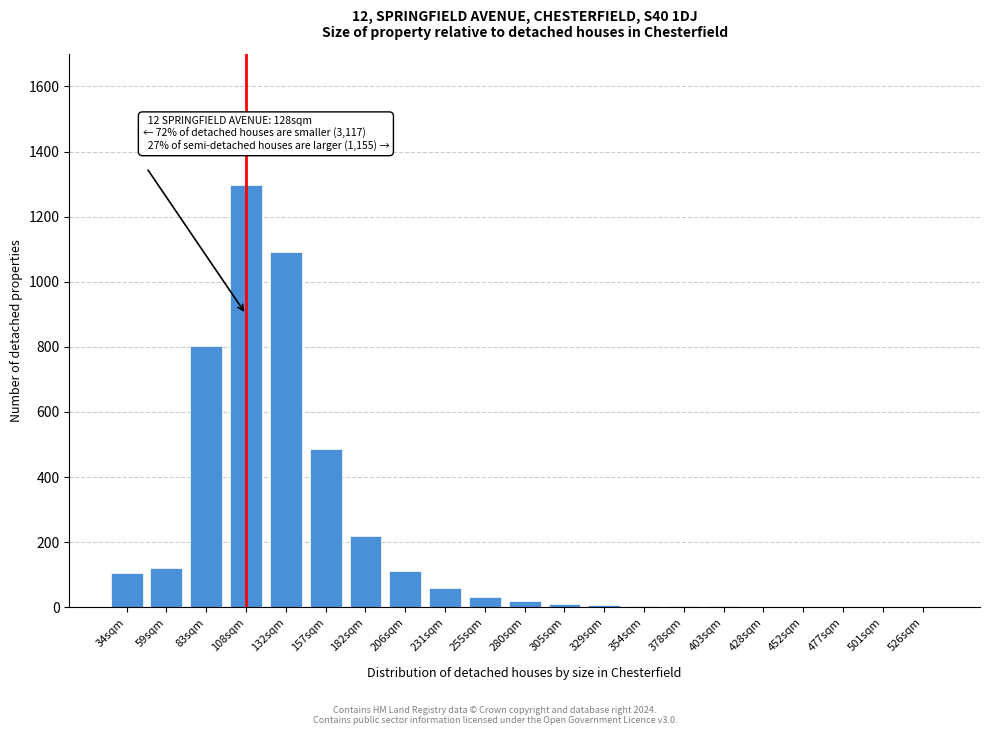

What is the sum of all values?

4381